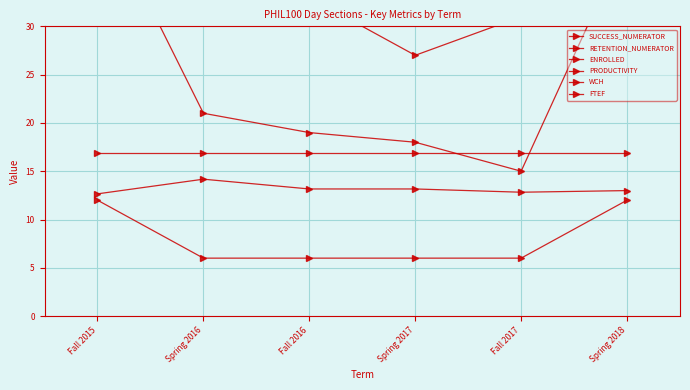

Reading left to right, extract all data points from this chart.

SUCCESS_NUMERATOR: Fall 2015=43.0	Spring 2016=21.0	Fall 2016=19.0	Spring 2017=18.0	Fall 2017=15.0	Spring 2018=39.0
RETENTION_NUMERATOR: Fall 2015=58.0	Spring 2016=38.0	Fall 2016=33.0	Spring 2017=27.0	Fall 2017=31.0	Spring 2018=65.0
ENROLLED: Fall 2015=75.0	Spring 2016=42.0	Fall 2016=39.0	Spring 2017=39.0	Fall 2017=38.0	Spring 2018=77.0
PRODUCTIVITY: Fall 2015=12.7	Spring 2016=14.2	Fall 2016=13.2	Spring 2017=13.2	Fall 2017=12.8	Spring 2018=13.0
WCH: Fall 2015=16.9	Spring 2016=16.9	Fall 2016=16.9	Spring 2017=16.9	Fall 2017=16.9	Spring 2018=16.9
FTEF: Fall 2015=12.0	Spring 2016=6.0	Fall 2016=6.0	Spring 2017=6.0	Fall 2017=6.0	Spring 2018=12.0